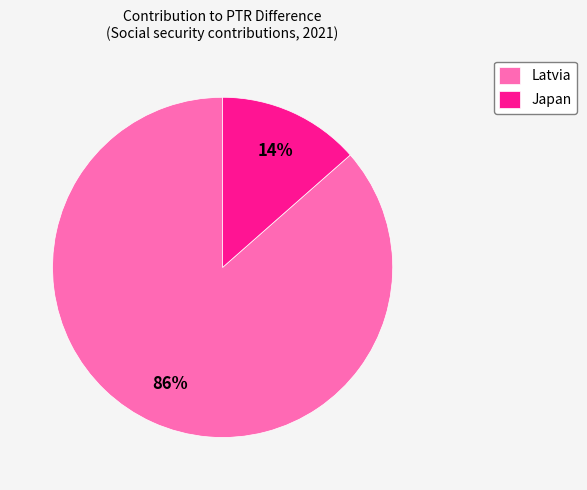

What percentage is the Latvia slice, to the nearest percent?

86%